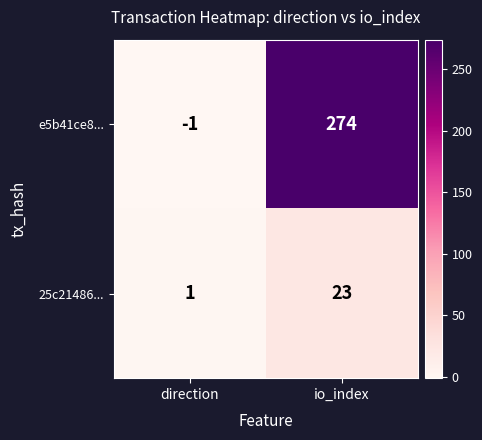

What is the sum of the 25c21486... values at io_index and direction?

24